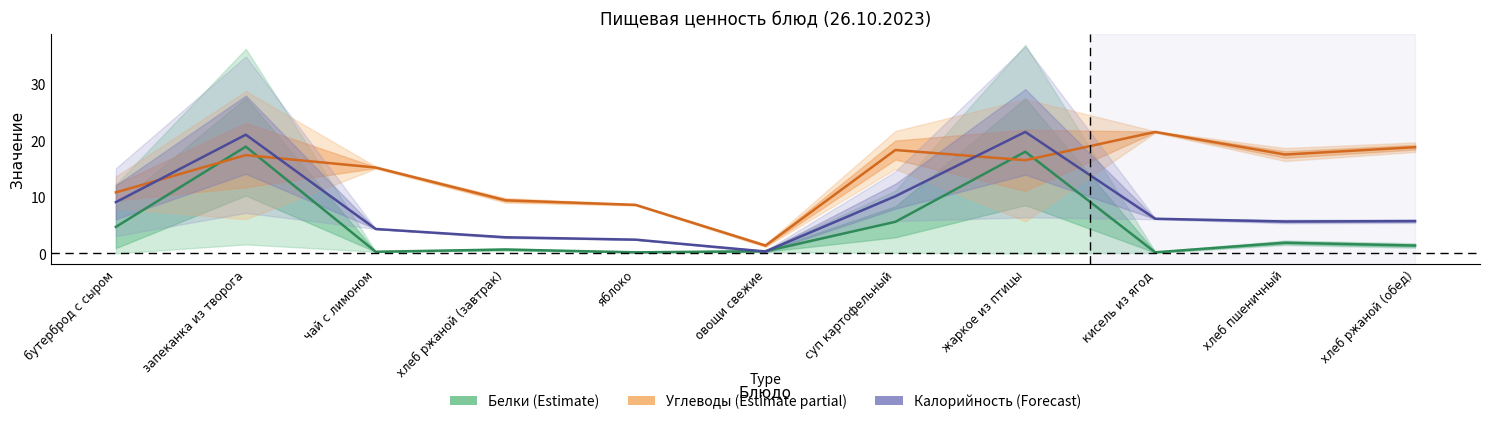

Where does the Белки (Estimate) series first go above 1?

бутерброд с сыром